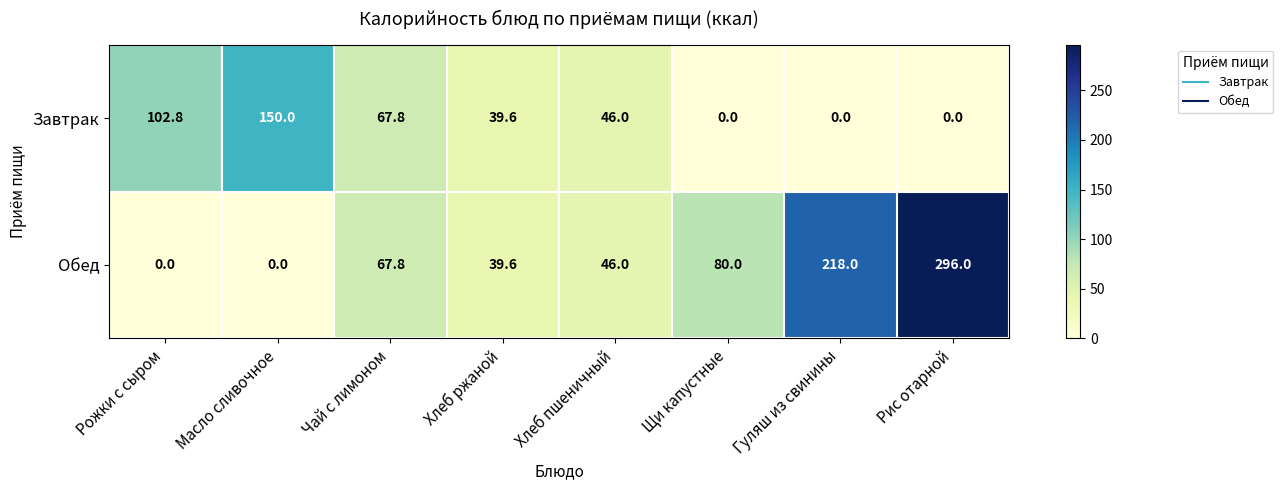

The Обед series shows 0.0 at Масло сливочное. True or false?

True